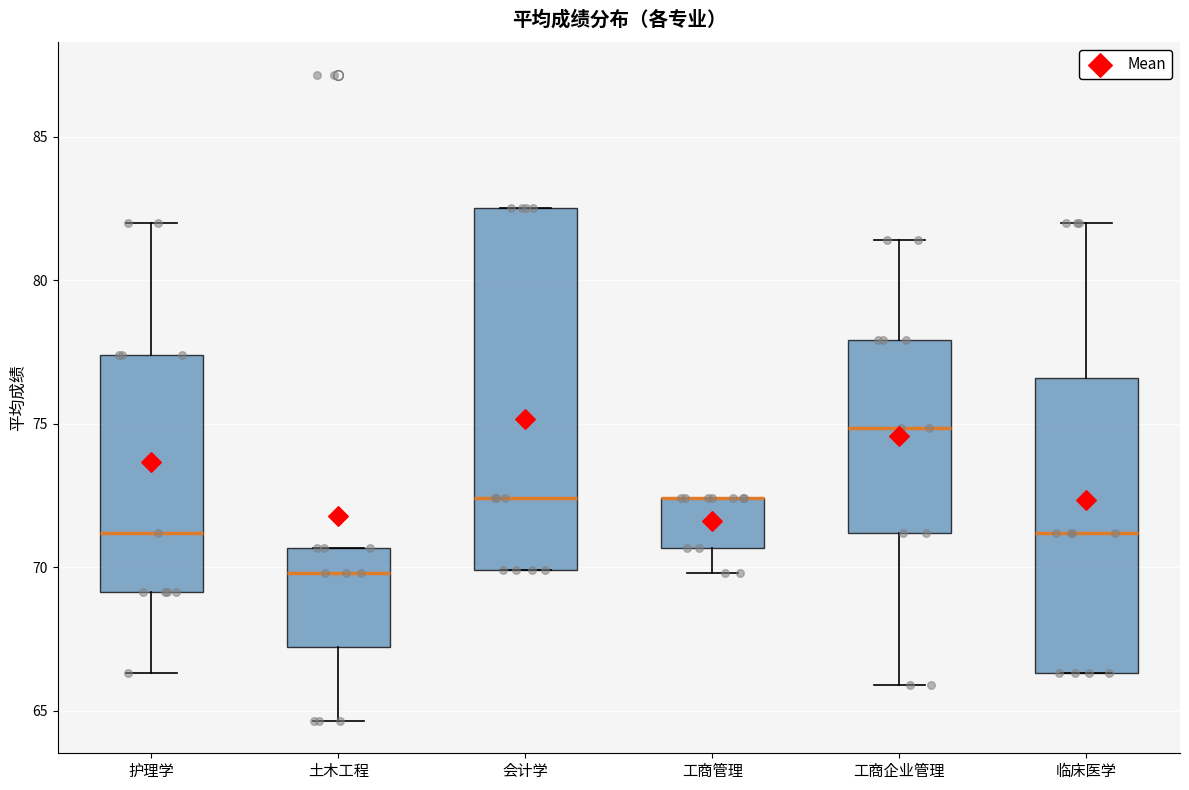

Reading left to right, read every box against the y-axis: the position of its median line, the range the box covers, and the ends of its whiskers. The values are not printed on the chart, so give them approximately, as read against the axis.

护理学: median 71.0, box 69.0 to 77.5, whiskers 66.5 to 82.0
土木工程: median 70.0, box 67.0 to 70.5, whiskers 64.5 to 70.5
会计学: median 72.5, box 70.0 to 82.5, whiskers 70.0 to 82.5
工商管理: median 72.5 (drawn on the box's upper edge), box 70.5 to 72.5, whiskers 70.0 to 72.5
工商企业管理: median 75.0, box 71.0 to 78.0, whiskers 66.0 to 81.5
临床医学: median 71.0, box 66.5 to 76.5, whiskers 66.5 to 82.0